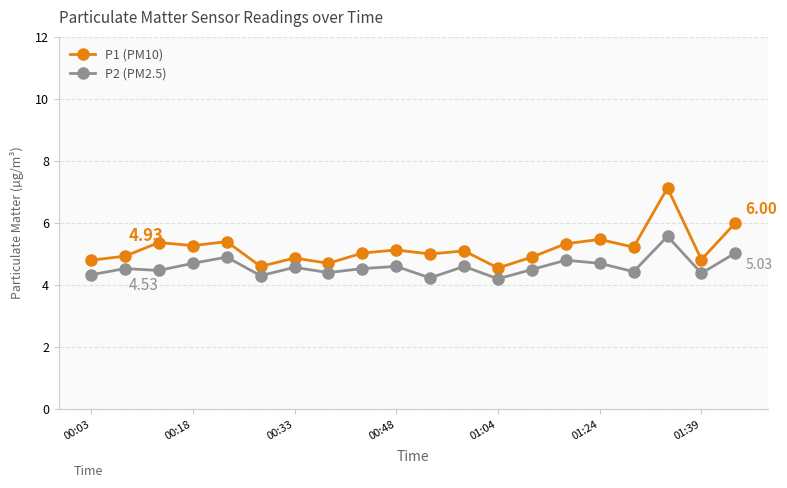

True or false: P2 (PM2.5) and P1 (PM10) cross at least once.

False